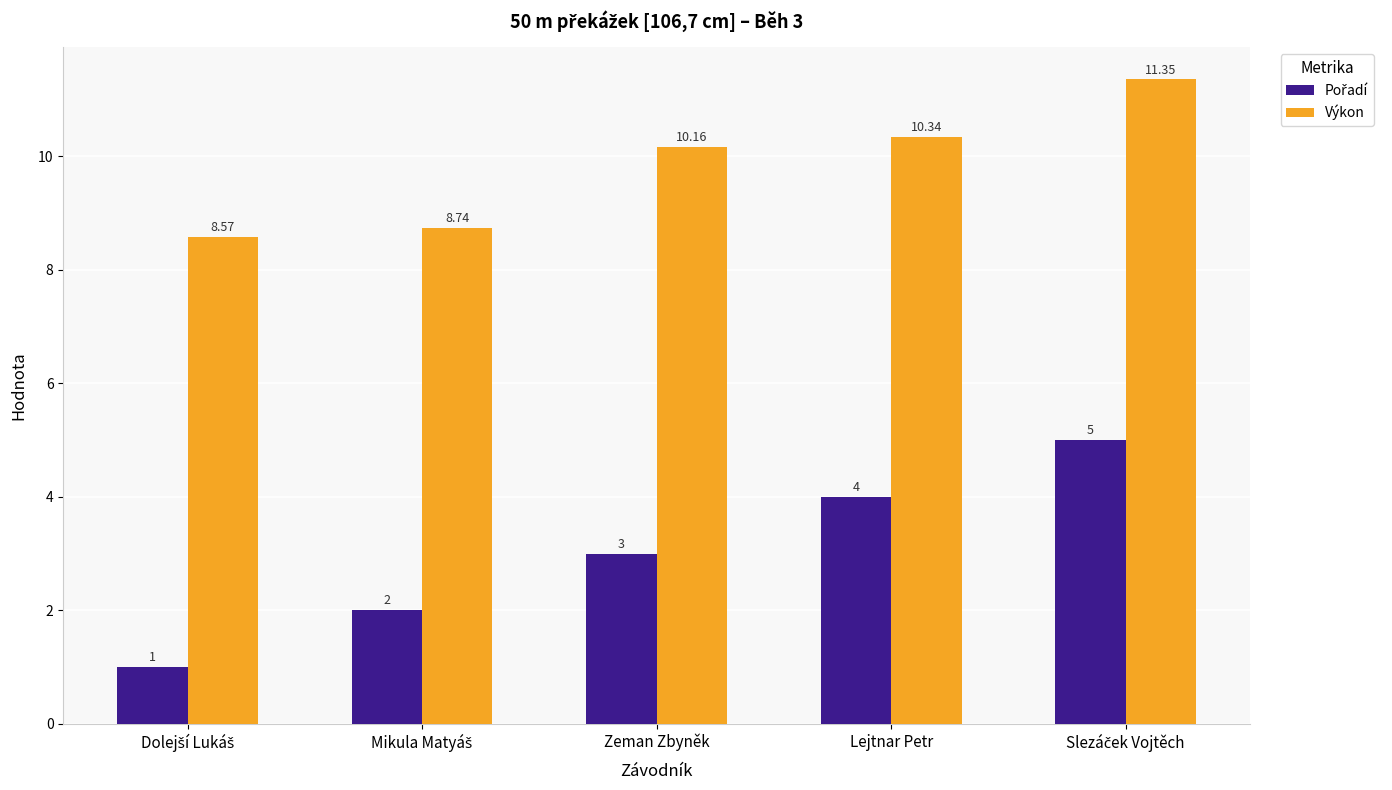

At which label does Výkon first exceed 10?

Zeman Zbyněk